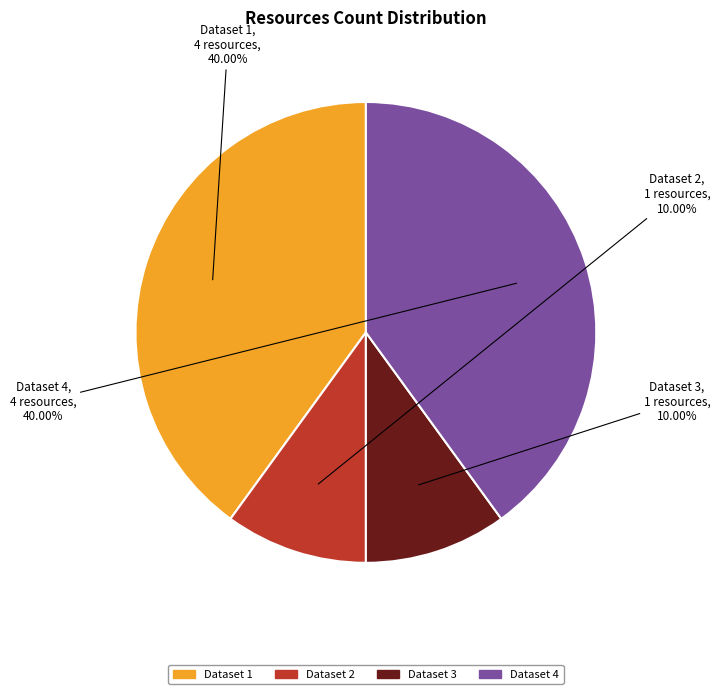

Does any single category account for the majority?

No